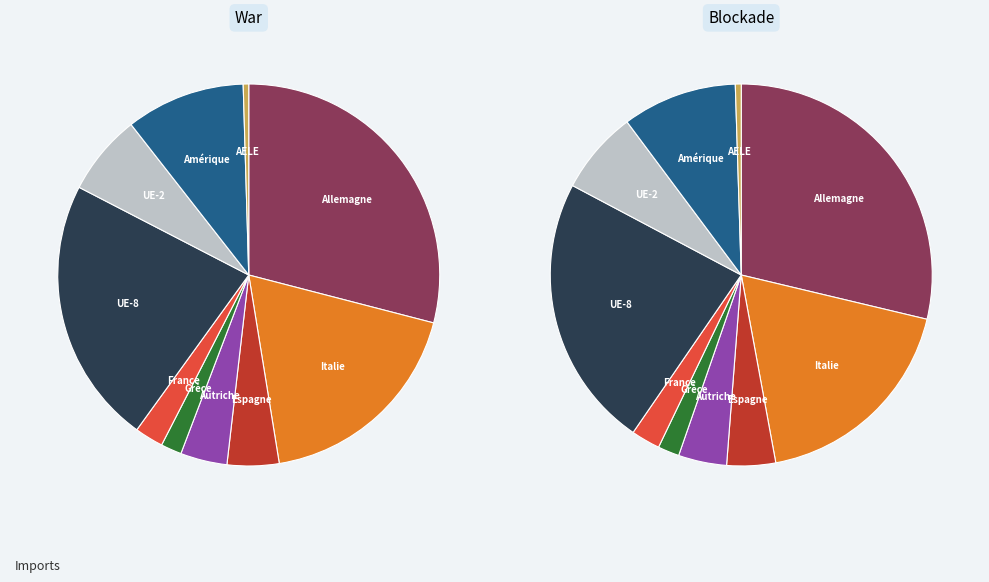

What percentage is the Autriche slice, to the nearest percent?

4%